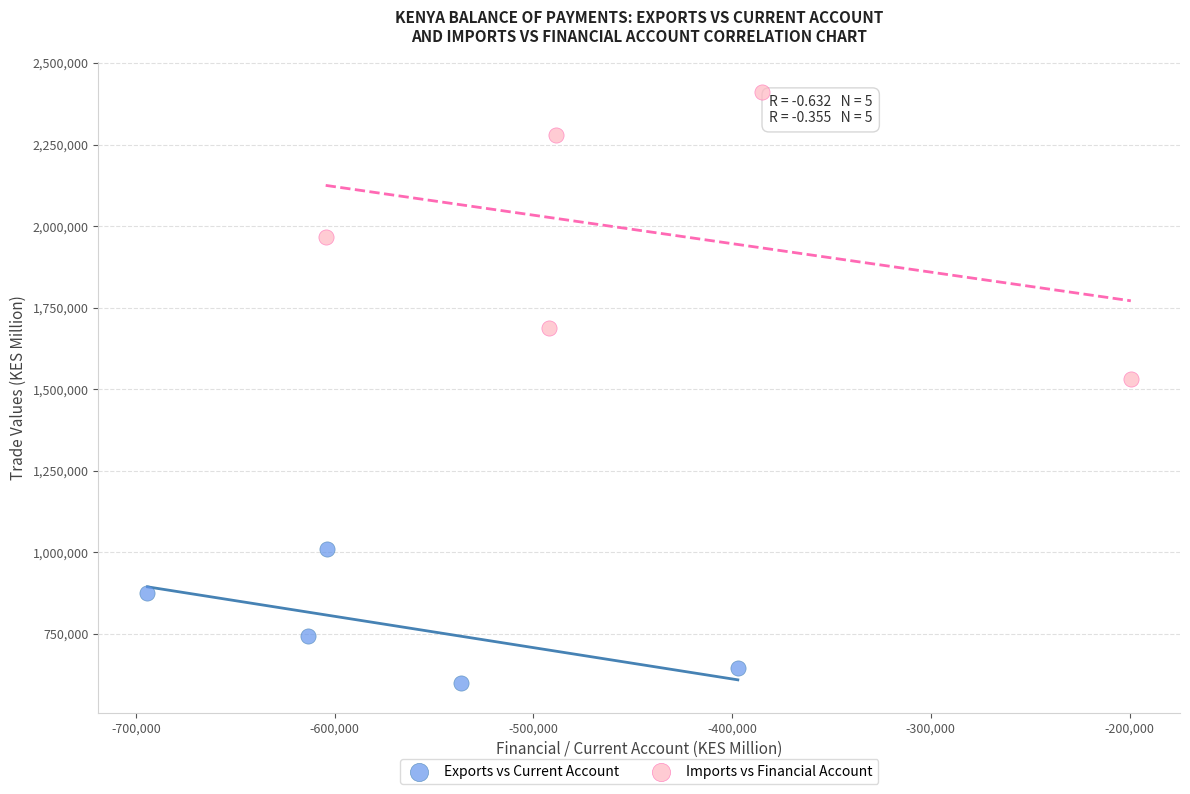

Which series has the largest Y range (max minus min)?

Imports vs Financial Account